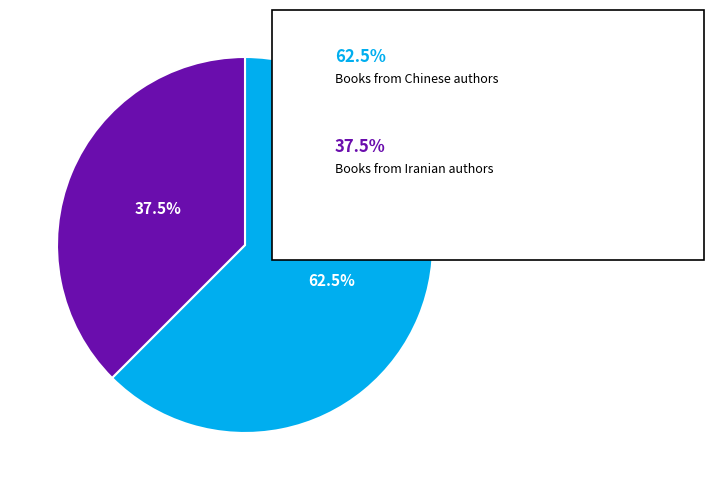

Count the number of slices in the pie.

2